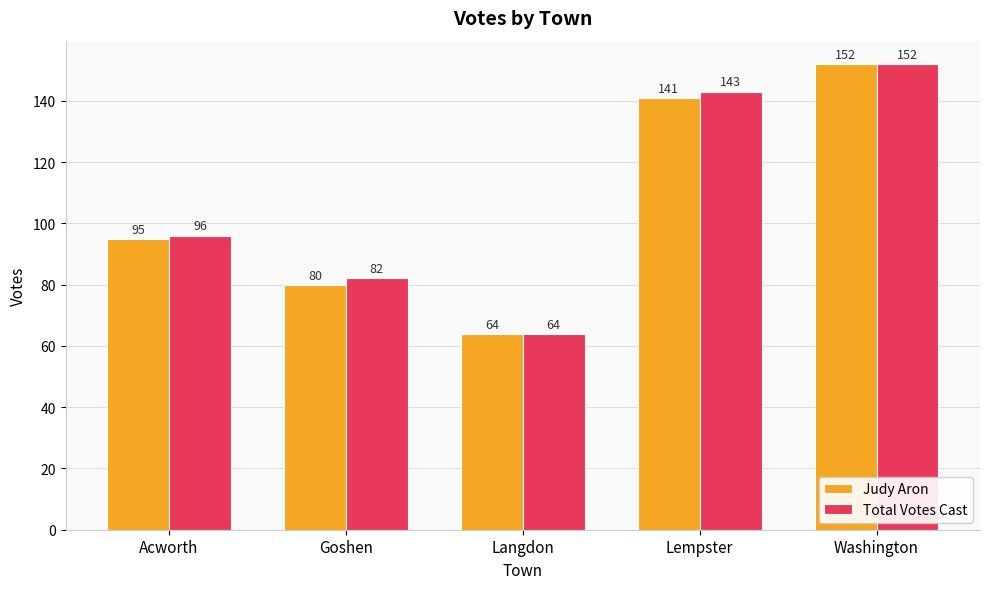

What is the approximate value of Judy Aron at Goshen, to the nearest 5?

80